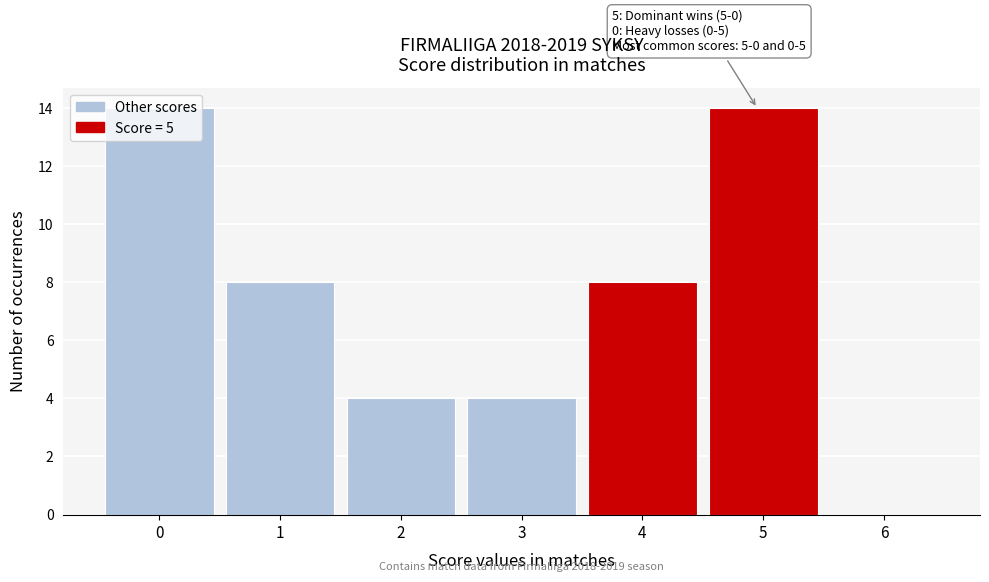

The chart shows a value of 3 at 1. True or false?

False